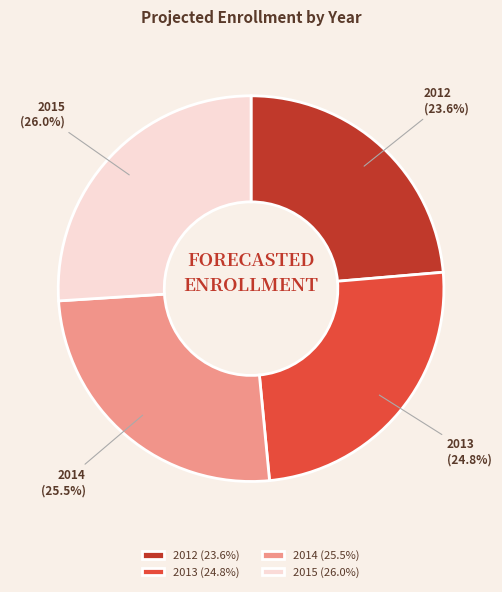

To the nearest percent, what percentage of the pie is 2015?

26%